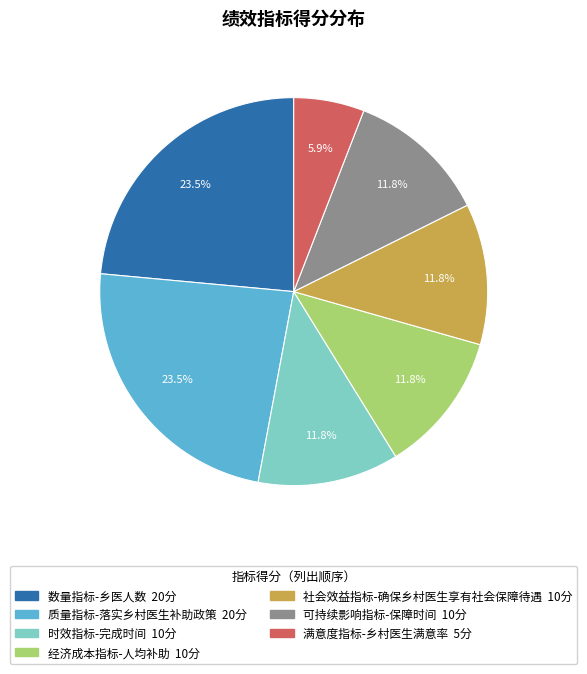

How many slices are in this pie chart?

7